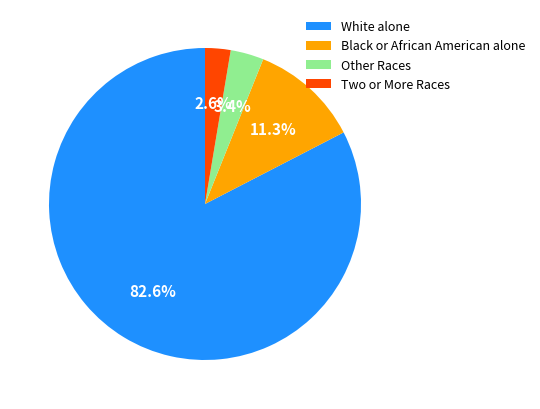

Count the number of slices in the pie.

4